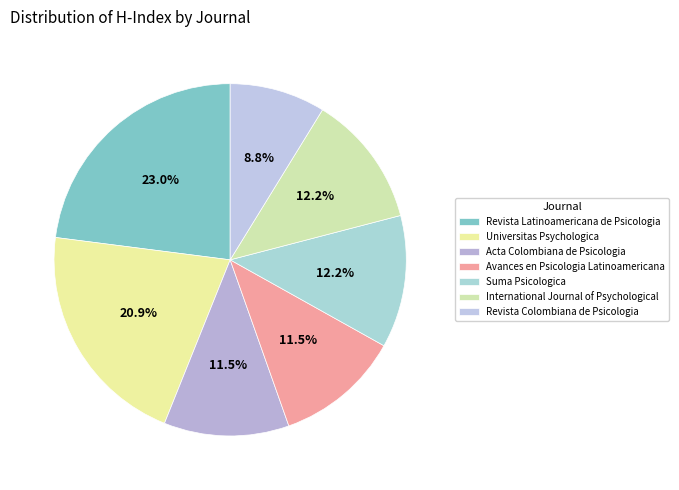

Combined, do Universitas Psychologica and Acta Colombiana de Psicologia account for over 50%?

No